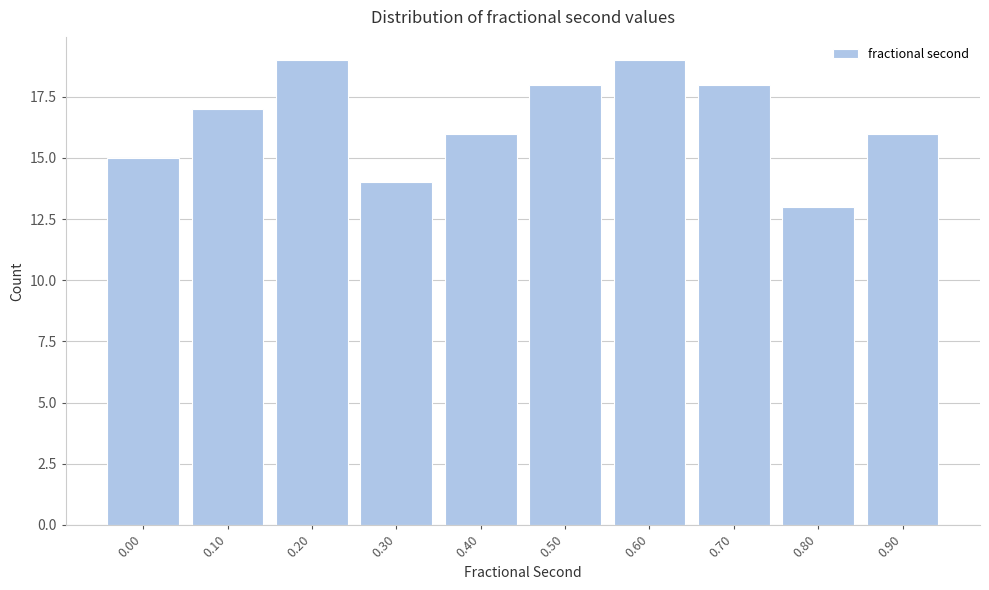

Reading left to right, extract all data points from this chart.

15	17	19	14	16	18	19	18	13	16